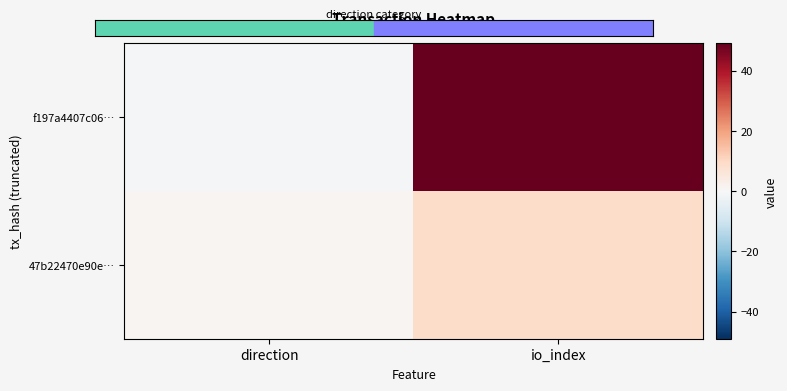

At which category does the chart reach its peak across all series?

io_index